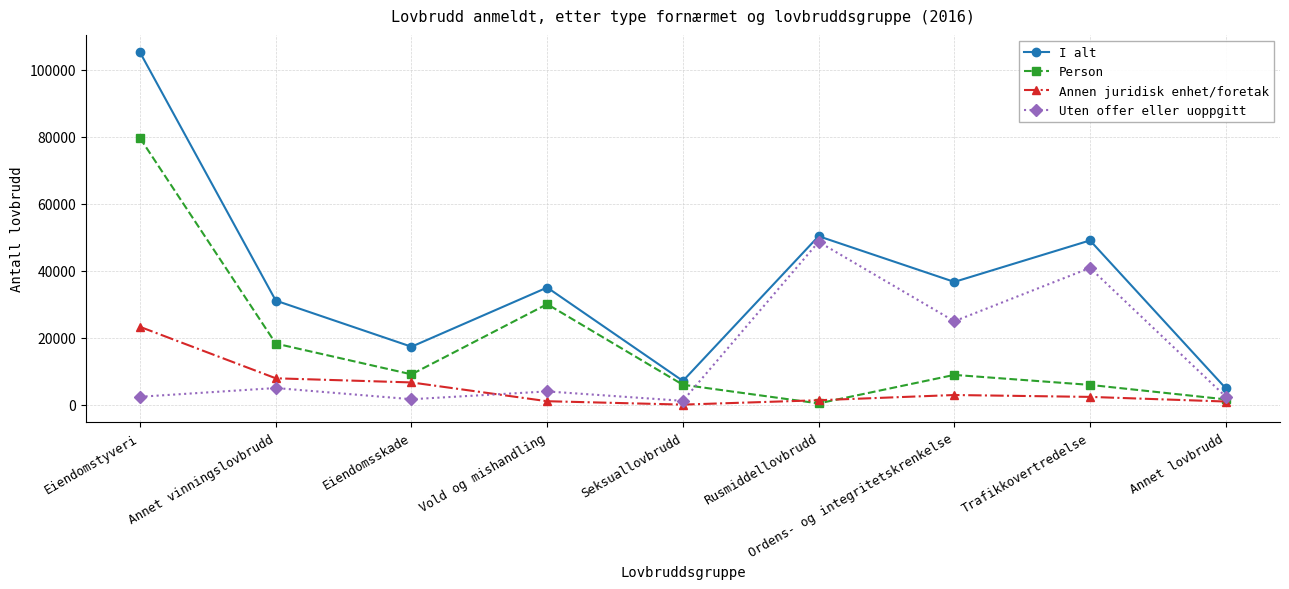

At which category is the sum across all series the highest?

Eiendomstyveri